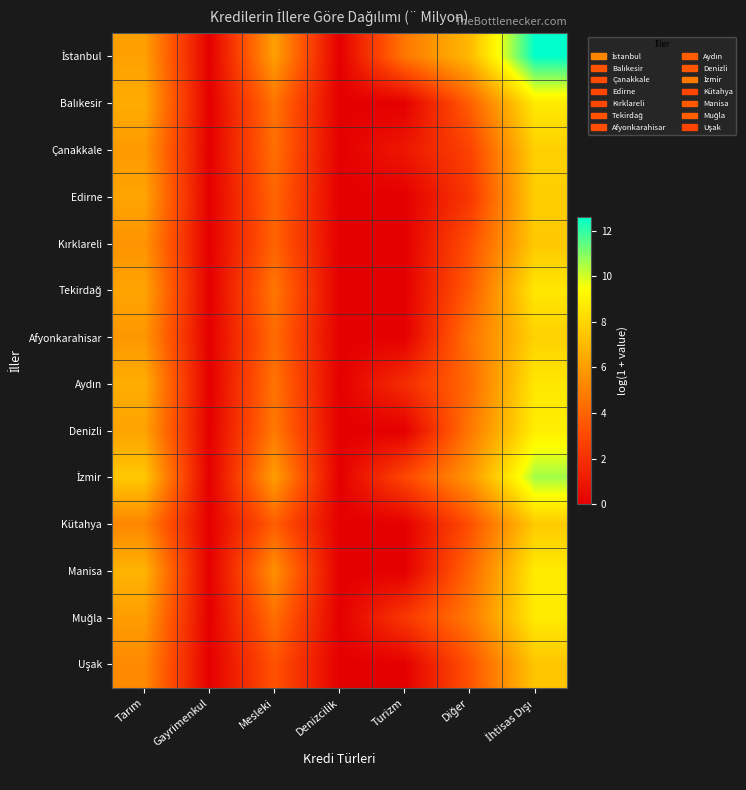

Count the number of data series in this chart.

14